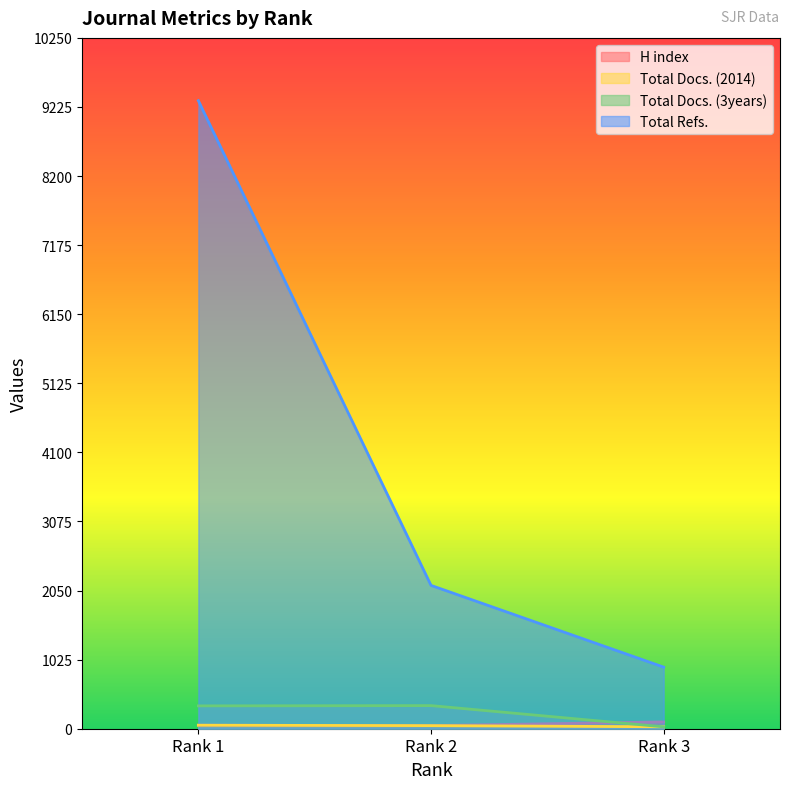

How many lines are shown in the chart?

4